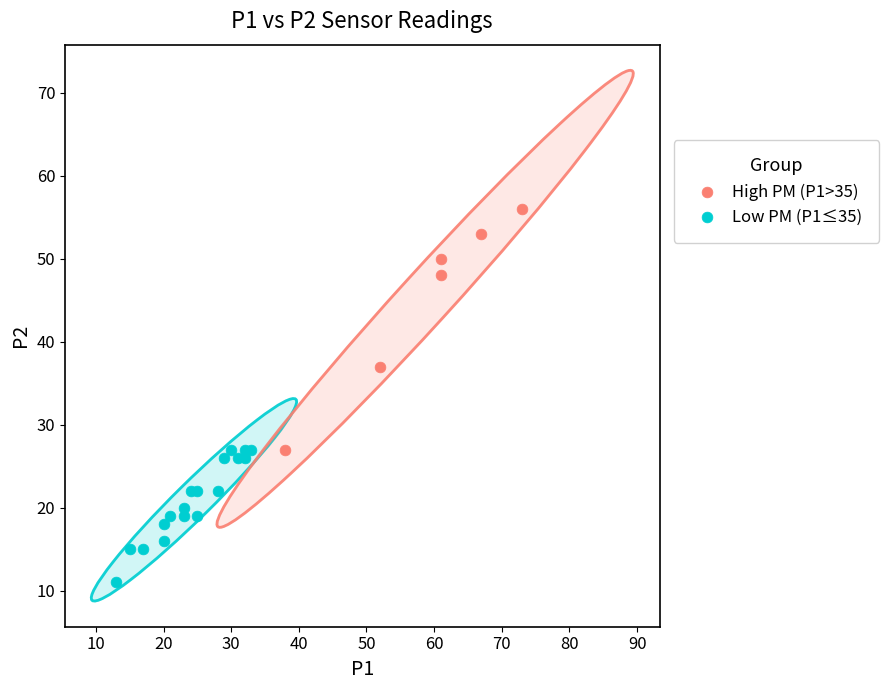

What are all the series names shown in the legend?

High PM (P1>35), Low PM (P1≤35)